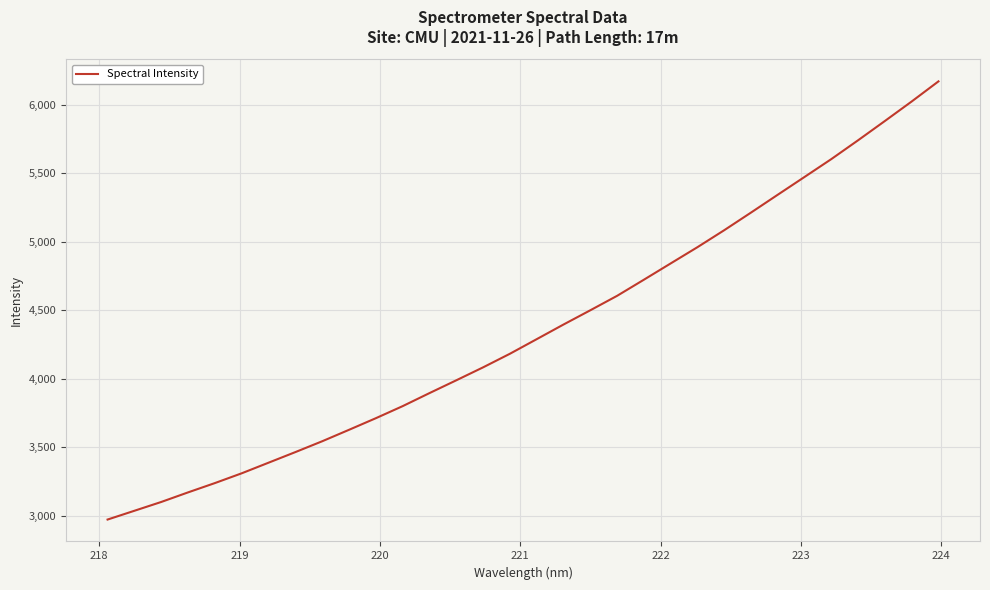

What is the smallest value displayed?

2971.6